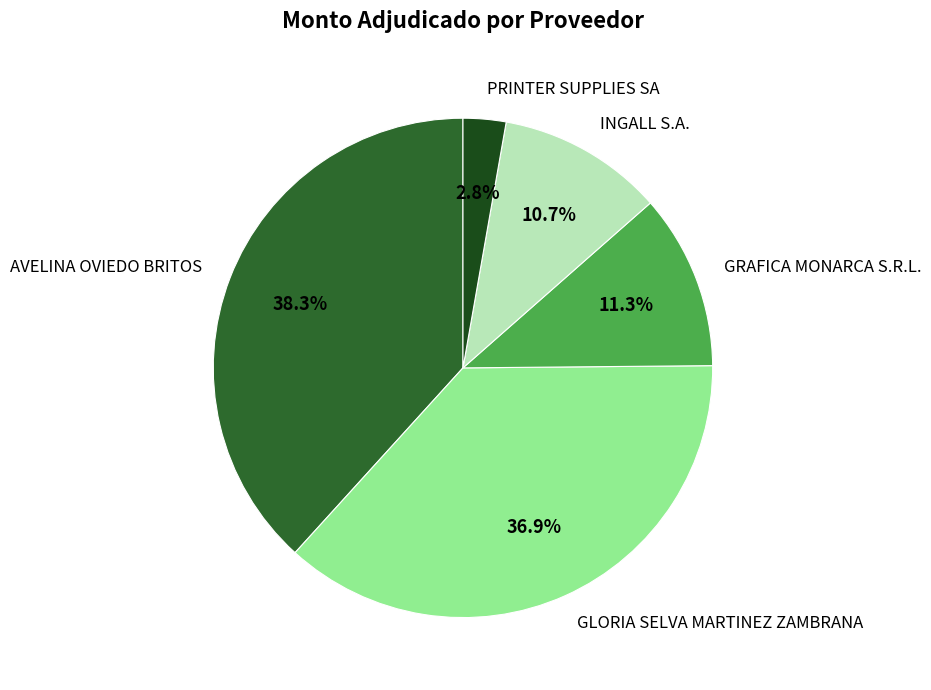

What portion of the pie excludes INGALL S.A.?

89.3%